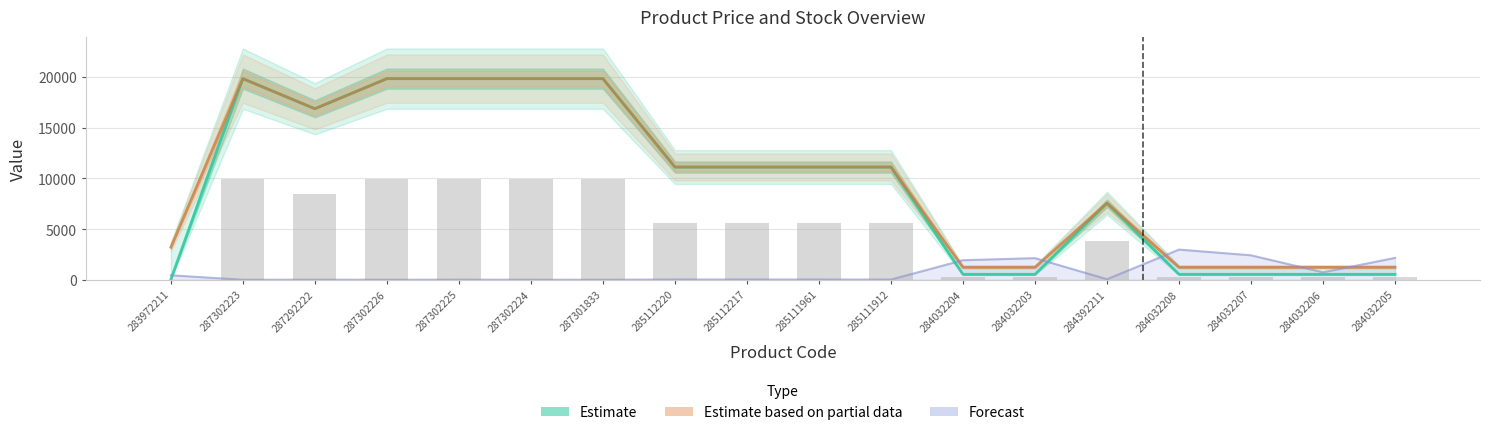

Is the value of Доп. ціна at 285111912 greater than the value of Ціна at 285112220?

No